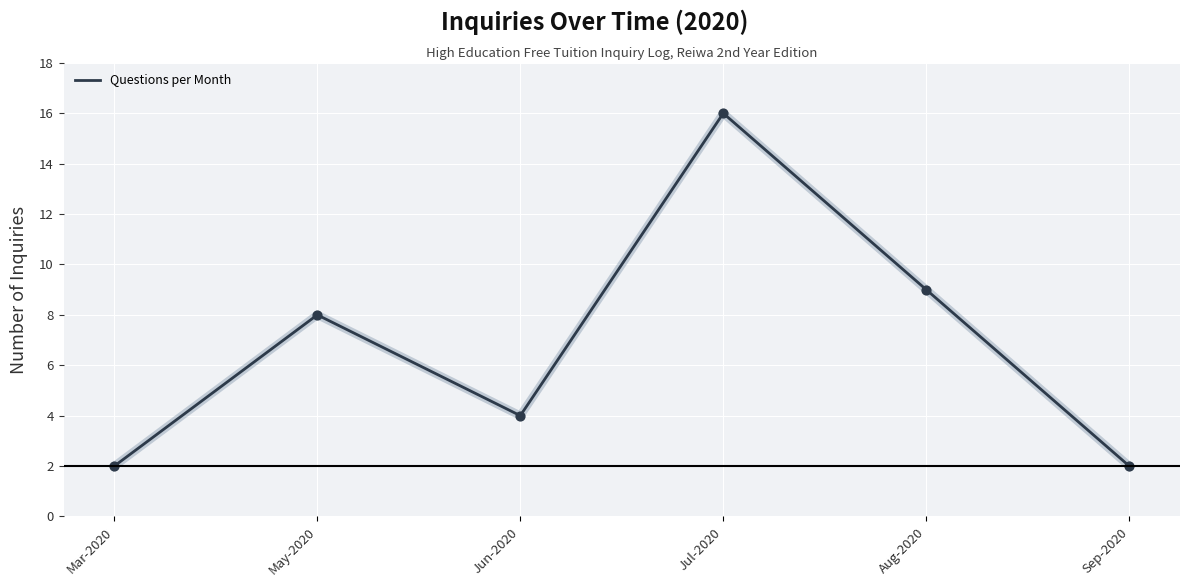

What is the change in value from Mar-2020 to Aug-2020?

+7